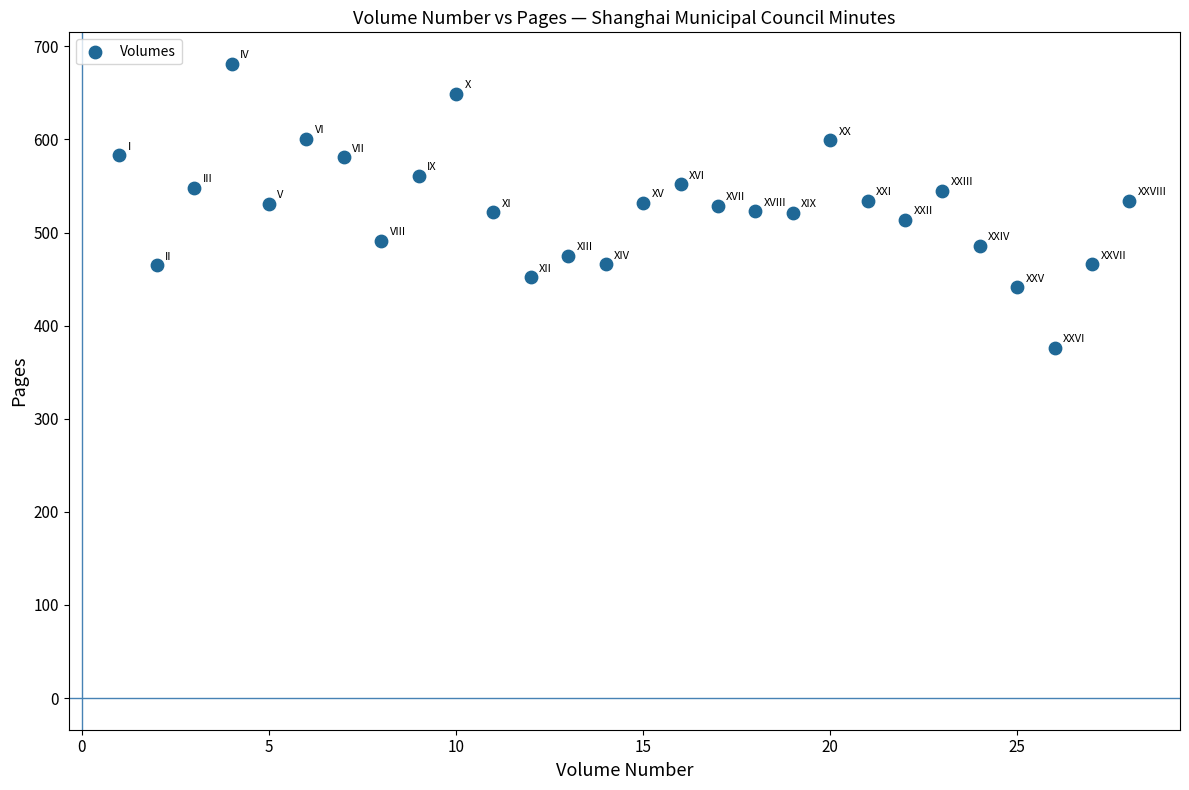

What is the range of X values (max minus min)?

27